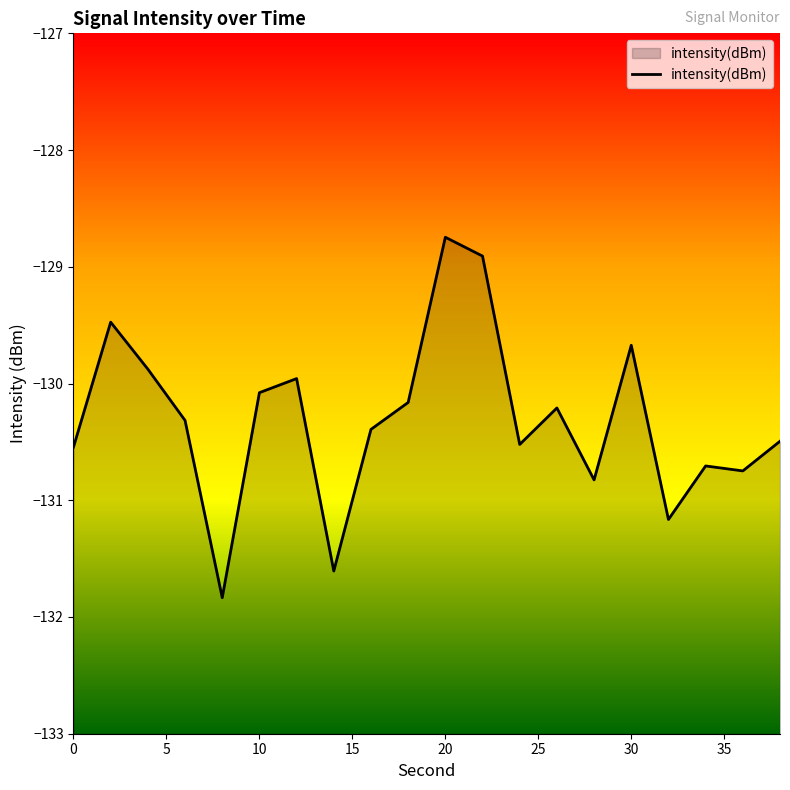

Reading left to right, what are all the values shown in this chart?

-130.5	-129.5	-129.9	-130.3	-131.8	-130.1	-130.0	-131.6	-130.4	-130.2	-128.7	-128.9	-130.5	-130.2	-130.8	-129.7	-131.2	-130.7	-130.7	-130.5